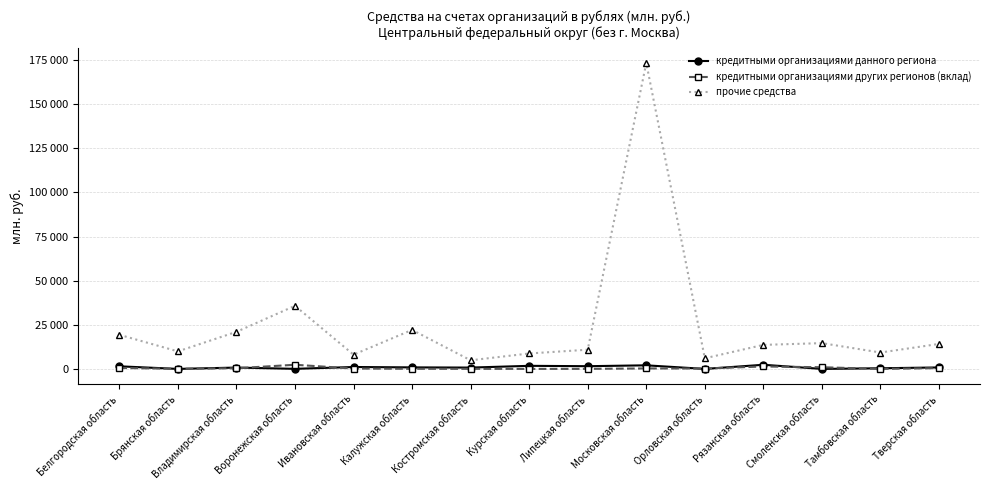

The кредитными организациями данного региона series shows 2965 at Курская область. True or false?

False